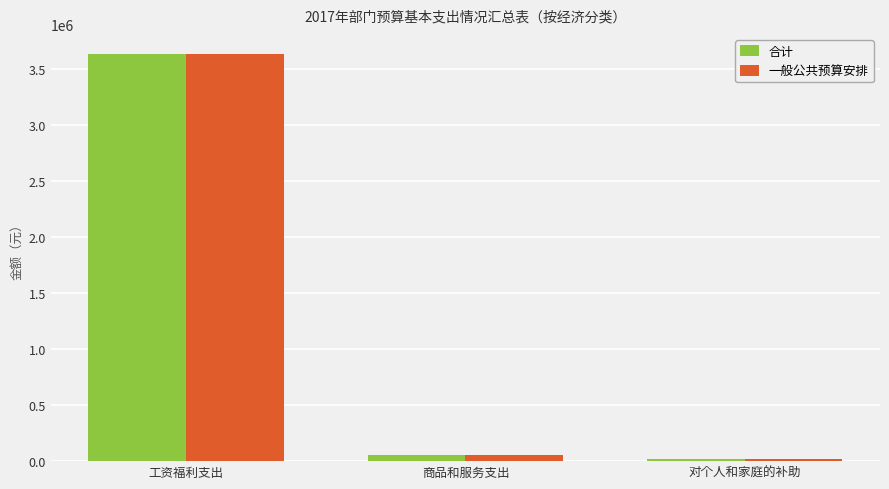

Is it true that 合计 equals 20160.0 at 对个人和家庭的补助?

True